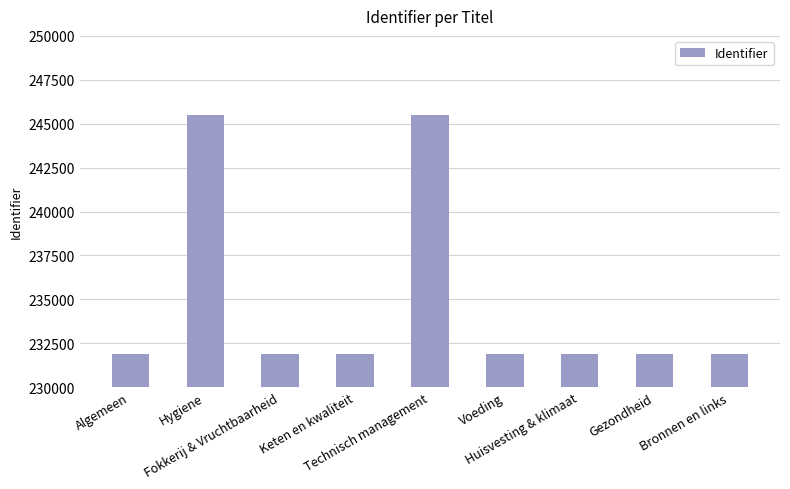

What is the difference between the maximum and minimum values?

13643